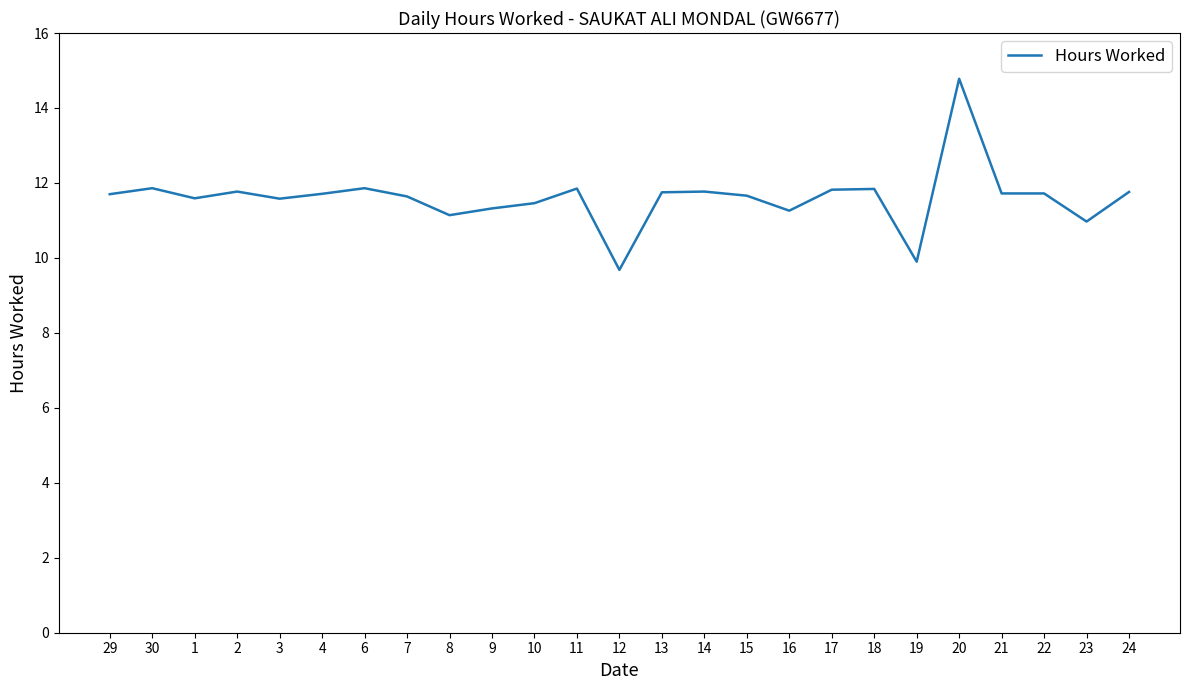

The value at 23 is 11.0. True or false?

True